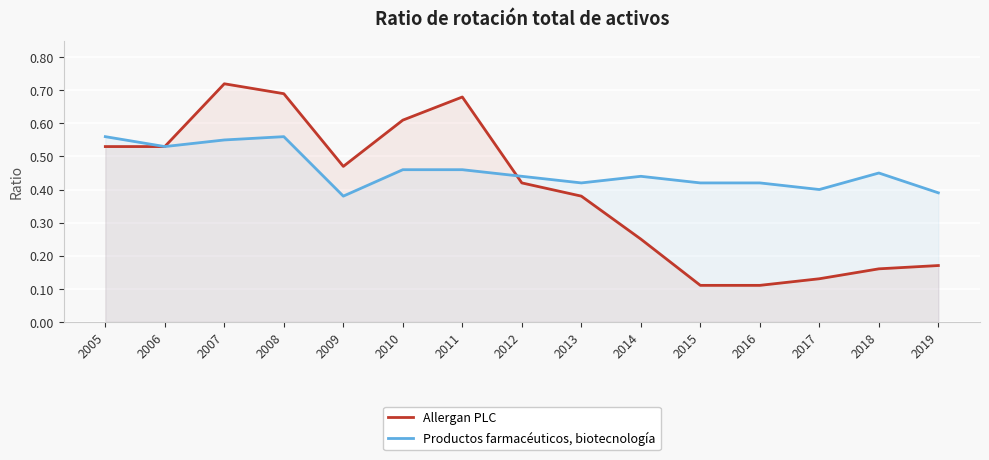

Which label corresponds to the smallest value in the chart?

2015